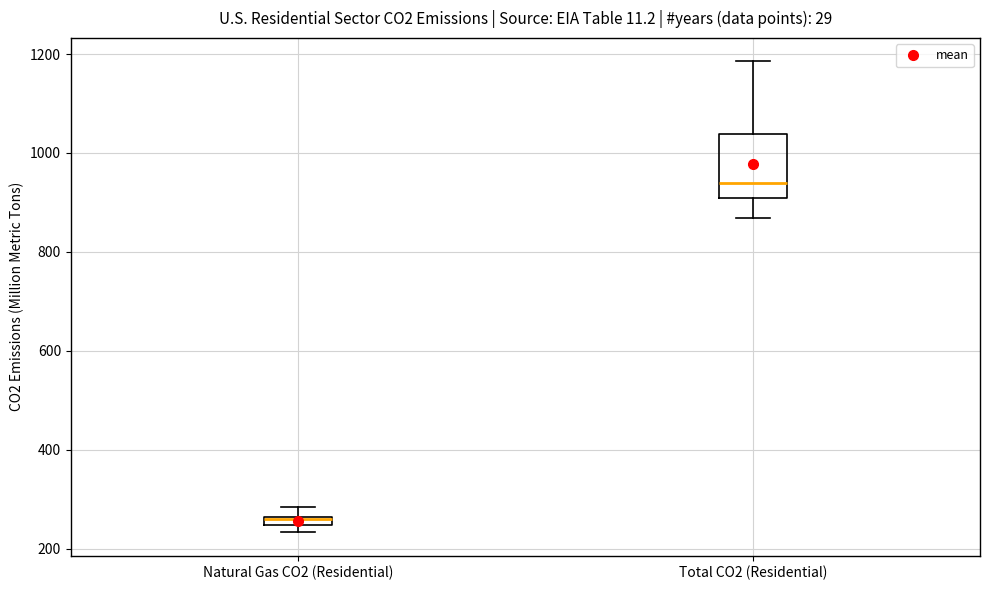

Where does the median line of the box for Total CO2 (Residential) sit on the y-axis? The values are not printed on the chart, so give them approximately, as read against the axis.

940